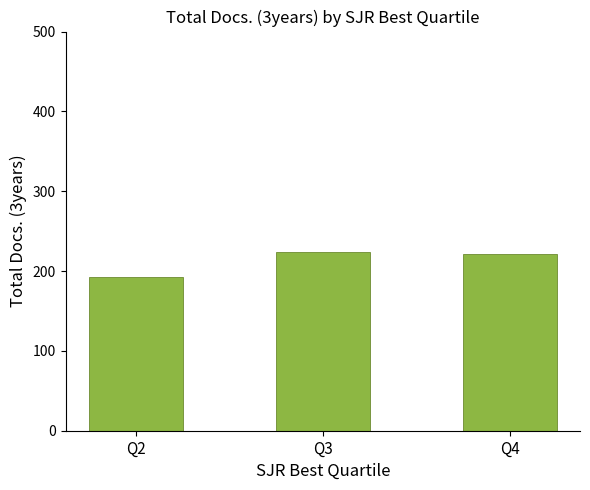

True or false: the data shows 100.5 at Q3.

False